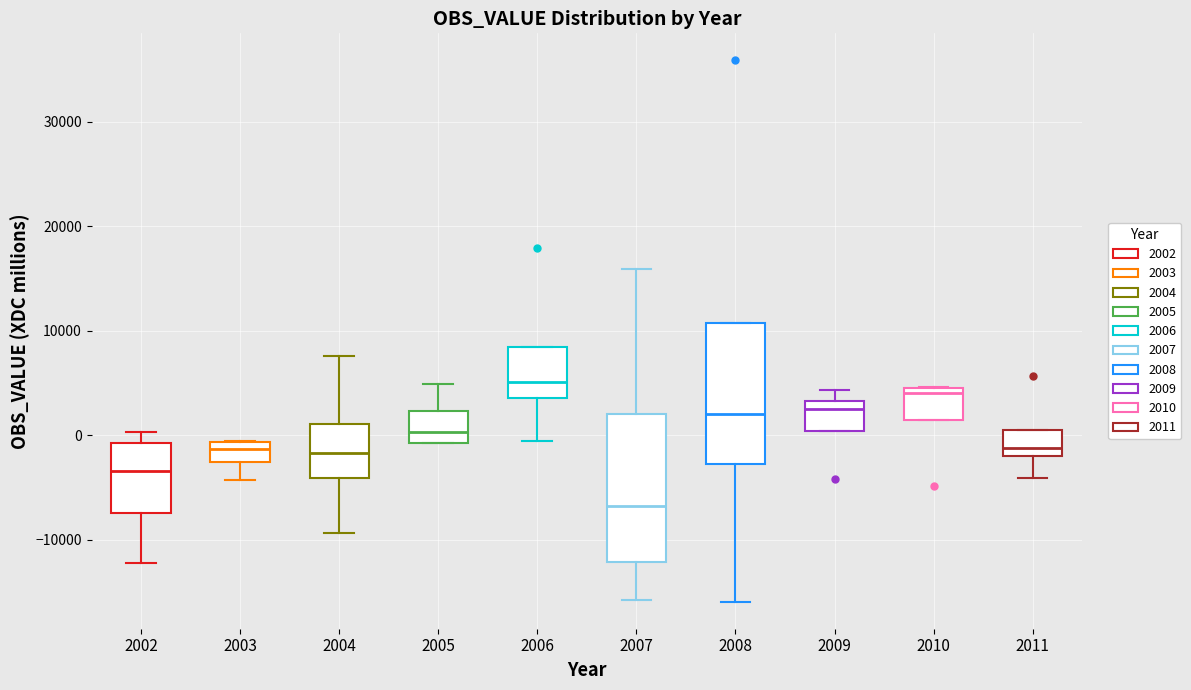

Where is the upper edge of the box at x = 2002 on the y-axis? The values are not printed on the chart, so give them approximately, as read against the axis.

-1000